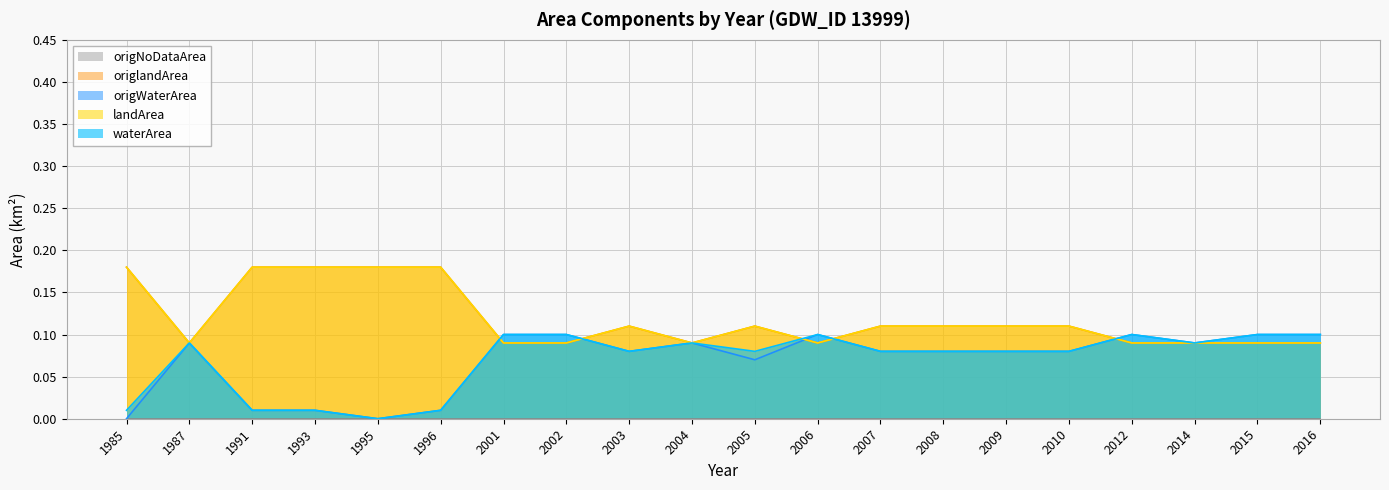

Which has a higher value, 2008 or 2014?

2014